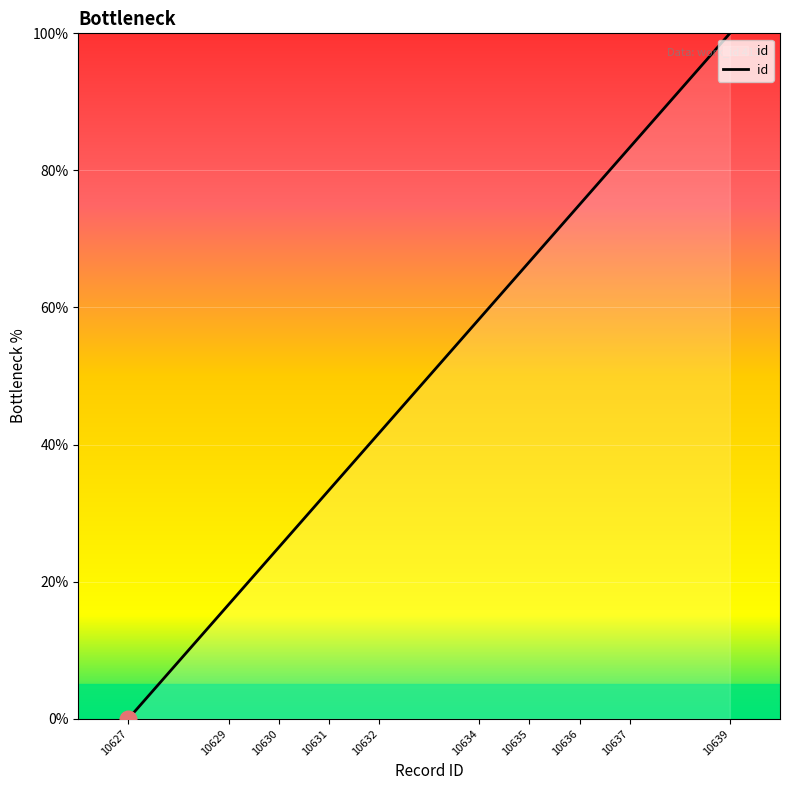

How many values are above zero?

9